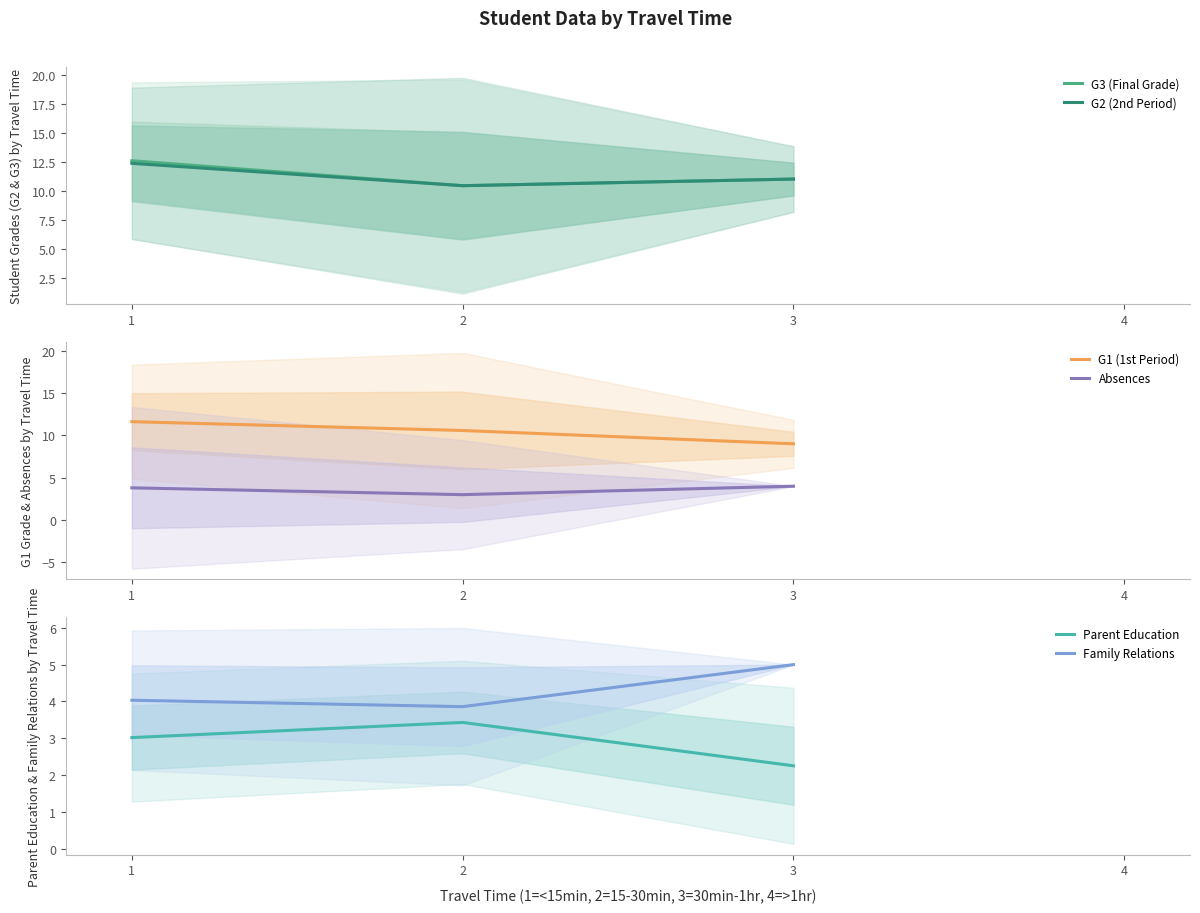

Where is Parent Education nearest to the value 2?

3